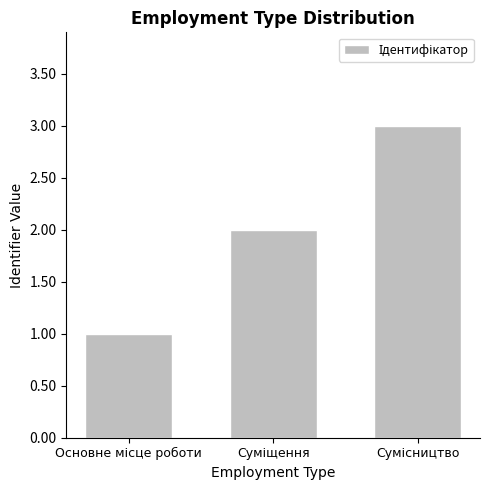

What is the maximum value shown in the chart?

3